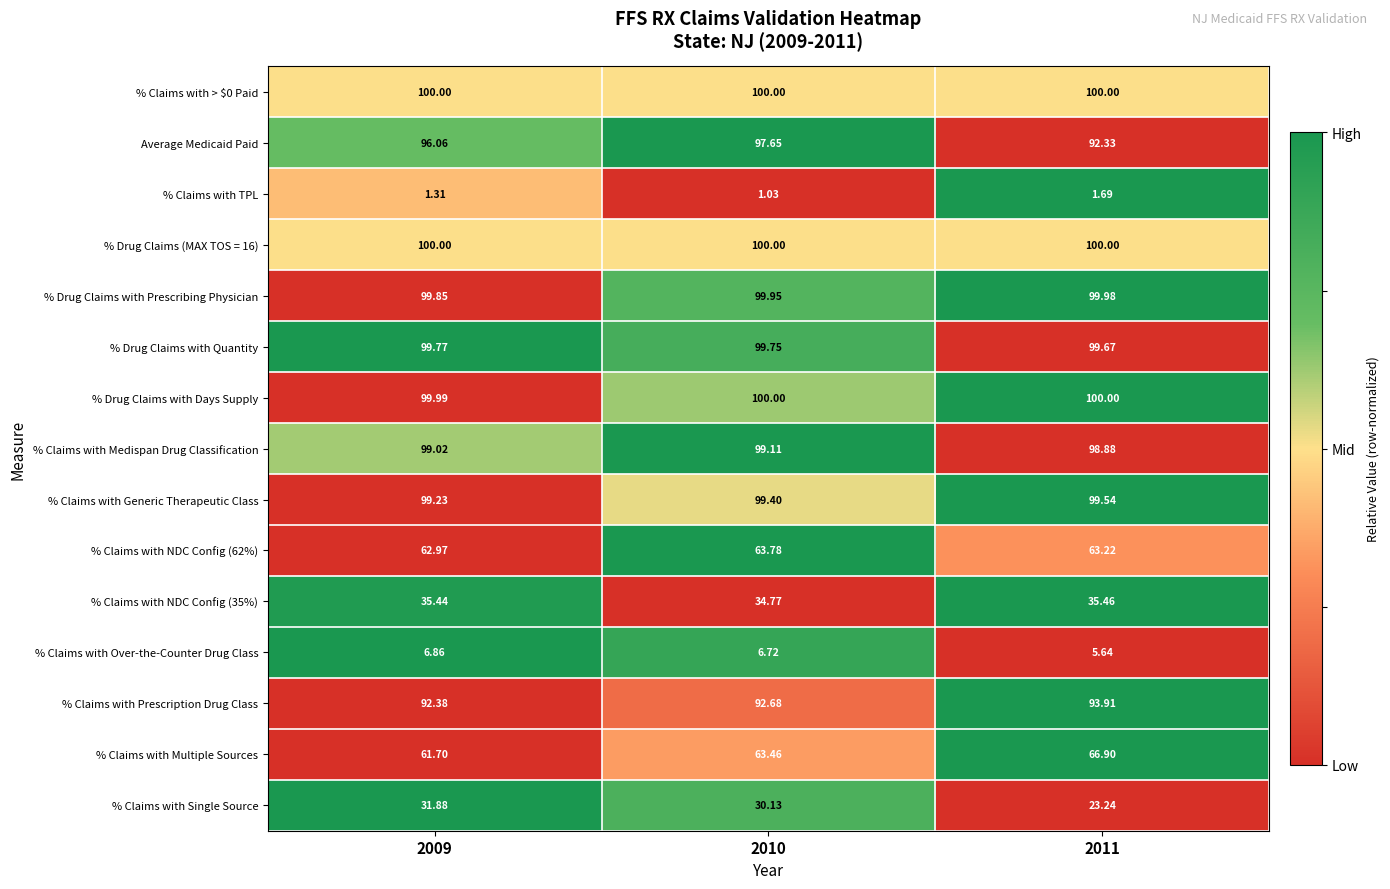

What is the total value across all series at 2010?

1088.4